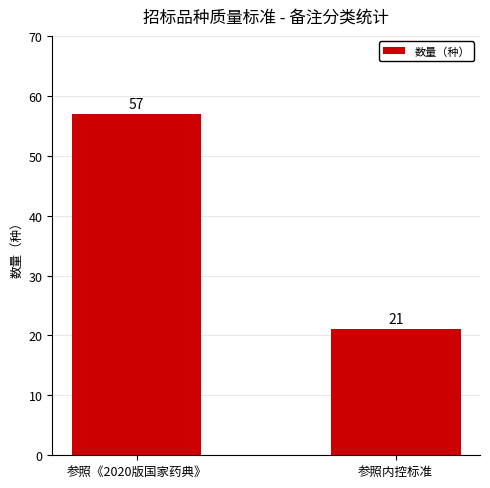

Reading left to right, extract all data points from this chart.

参照《2020版国家药典》=57	参照内控标准=21